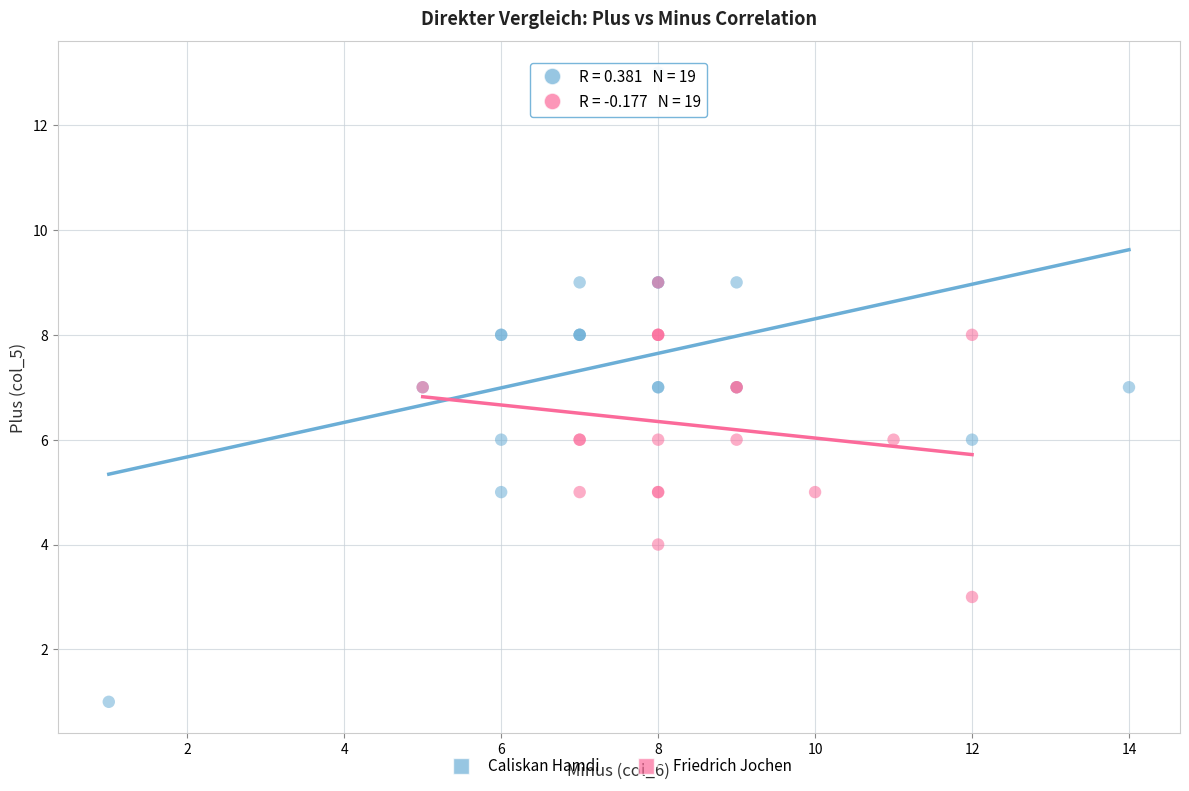

Which series has the largest Y range (max minus min)?

Caliskan Hamdi